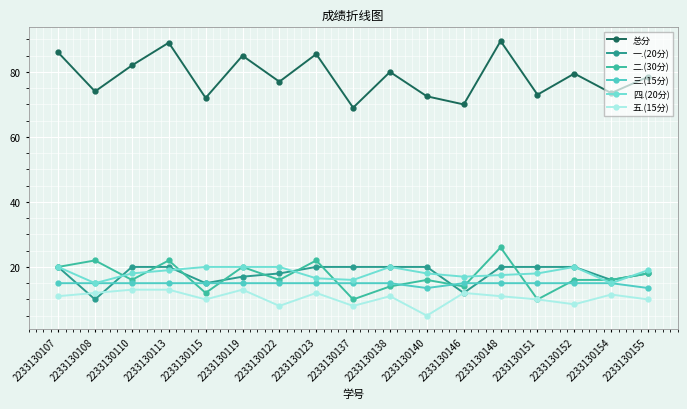

What is the difference between the 四.(20分) values at 2233130140 and 2233130138?

2.0